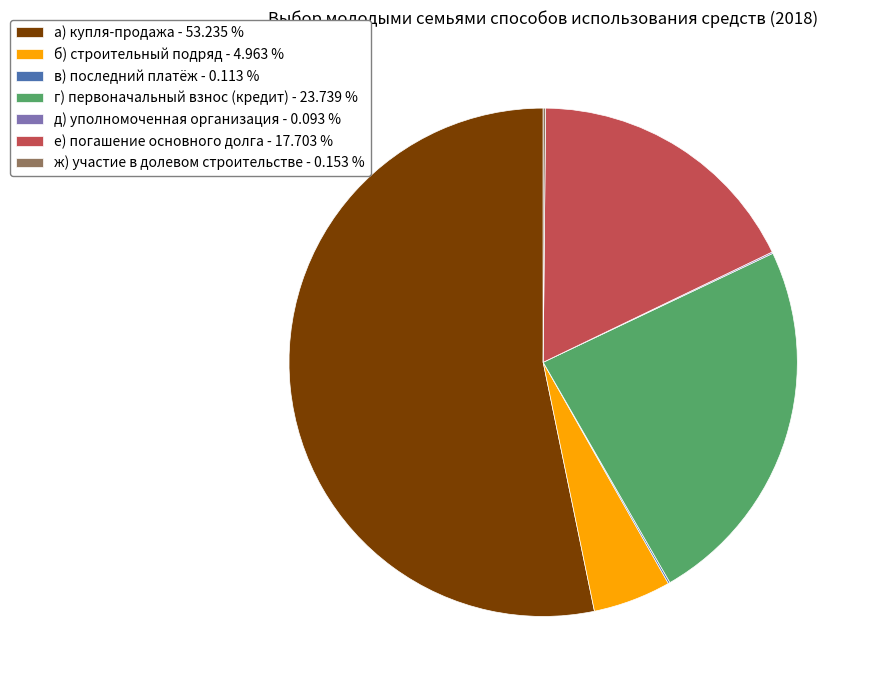

Between е) погашение основного долга - 17.703 % and г) первоначальный взнос (кредит) - 23.739 %, which is larger?

г) первоначальный взнос (кредит) - 23.739 %